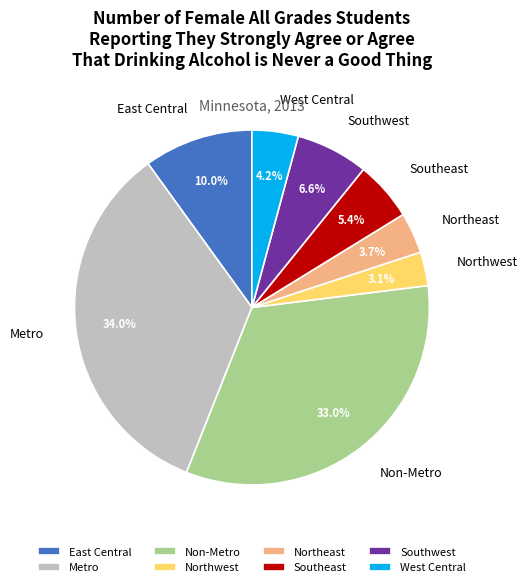

What percentage is the Northwest slice, to the nearest percent?

3%